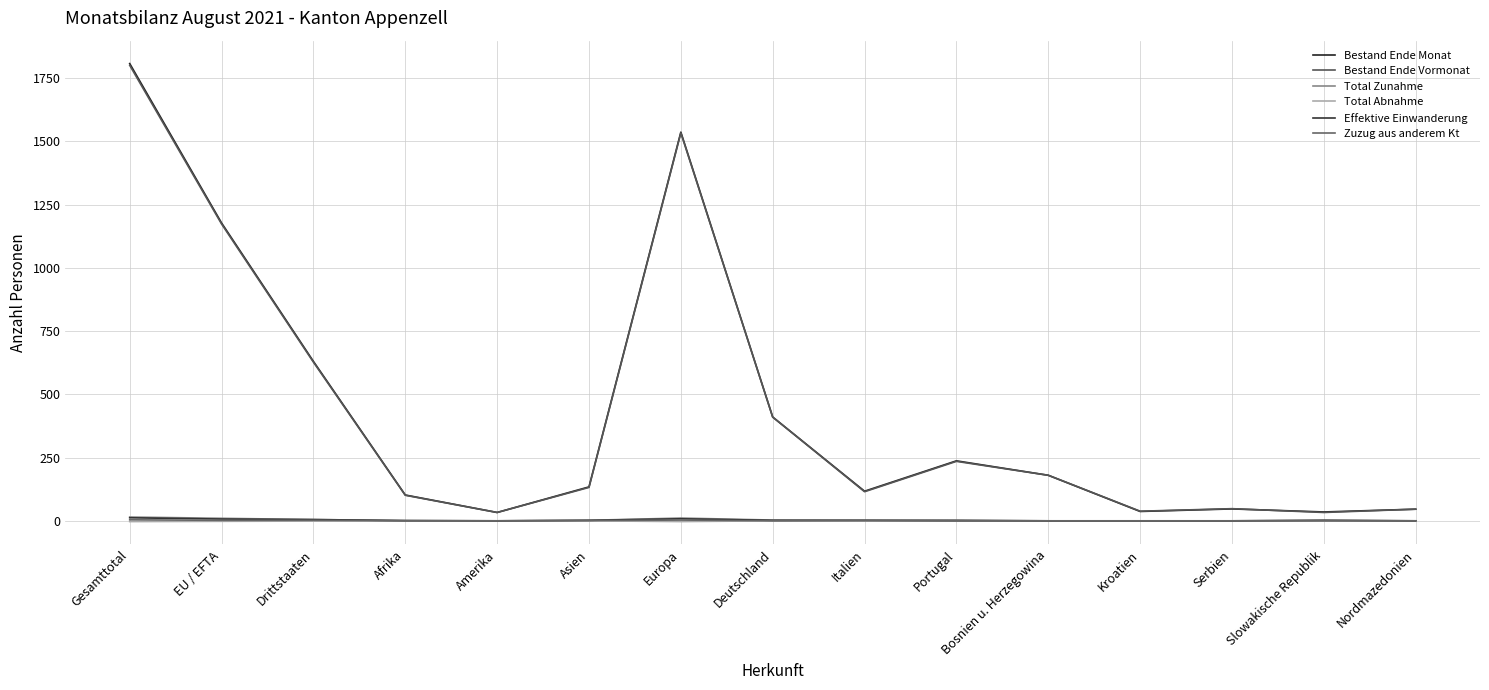

Does the chart display data point markers on the line(s)?

No